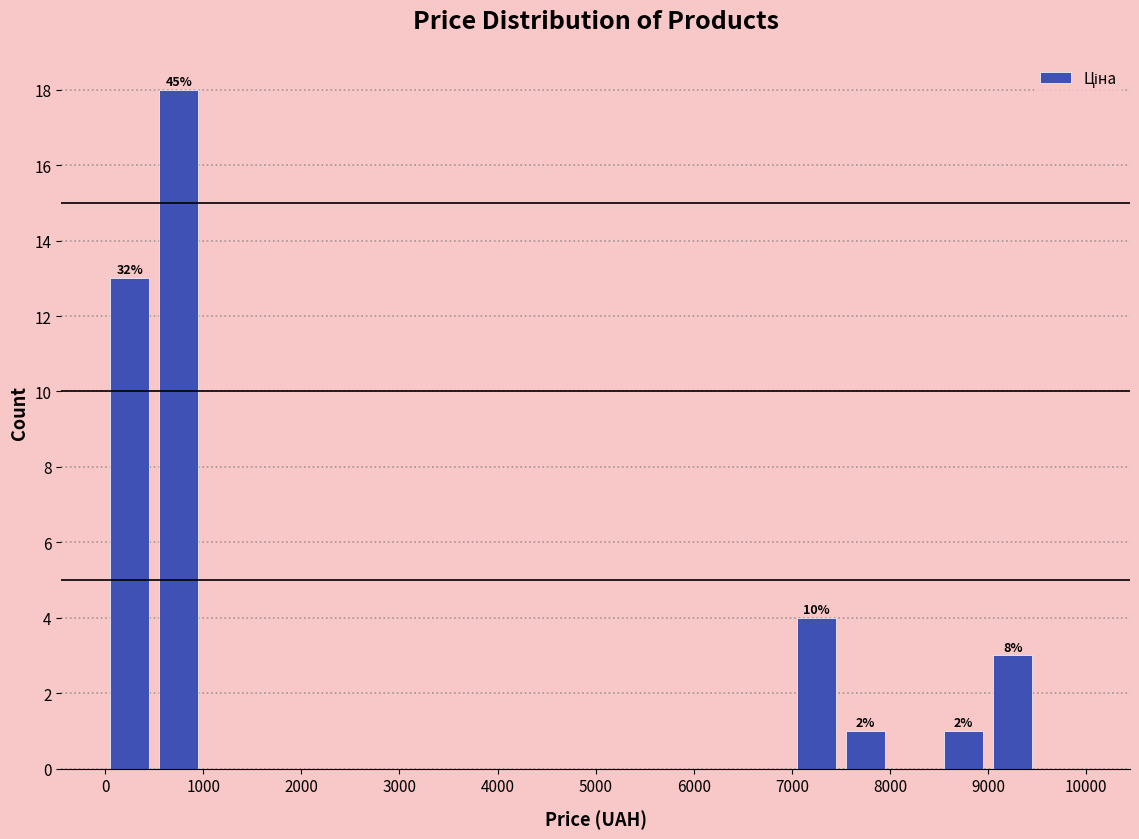

Which range on the x-axis has the tallest bar?

500 to 1000